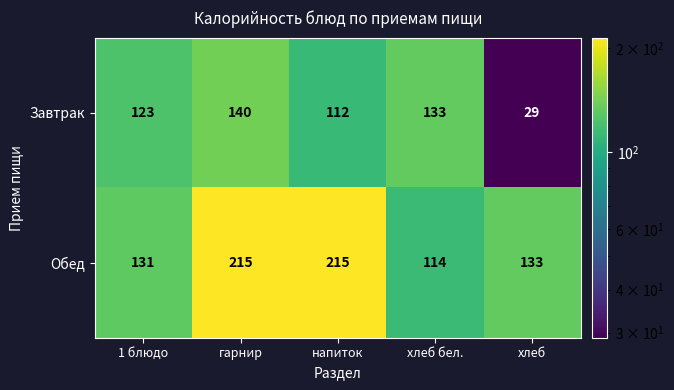

Which label corresponds to the smallest value in the chart?

хлеб